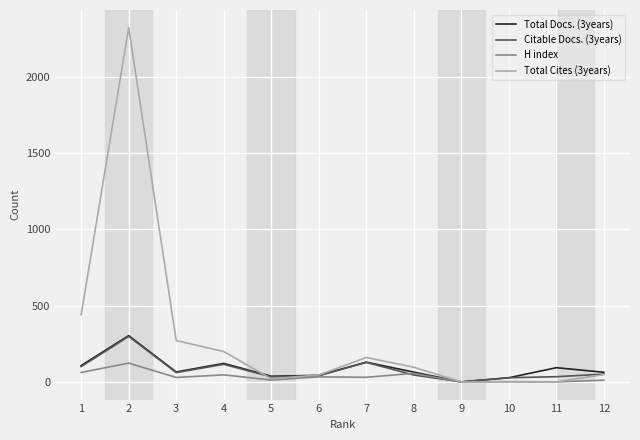

What is the maximum value shown in the chart?

2322